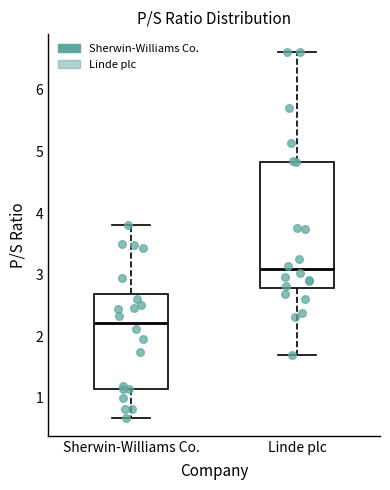

Where is the lower edge of the box for Linde plc on the y-axis? The values are not printed on the chart, so give them approximately, as read against the axis.

2.8